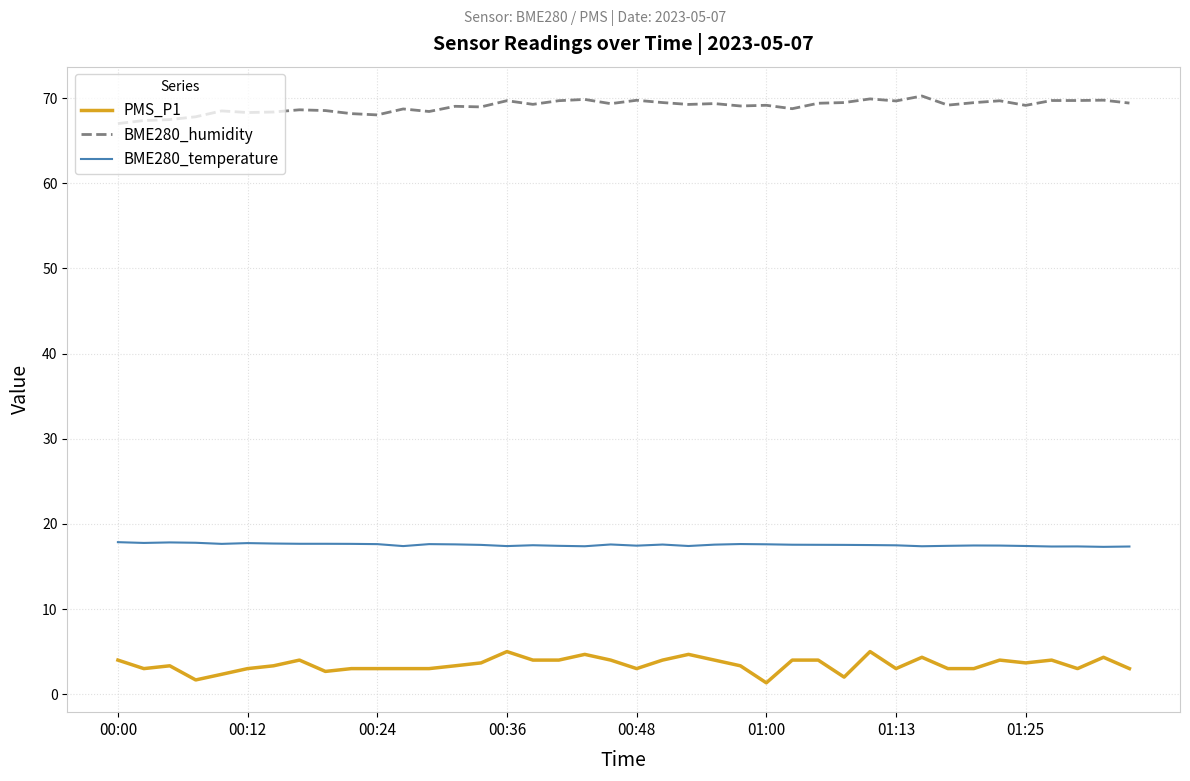

What is the maximum value for PMS_P1?

5.0